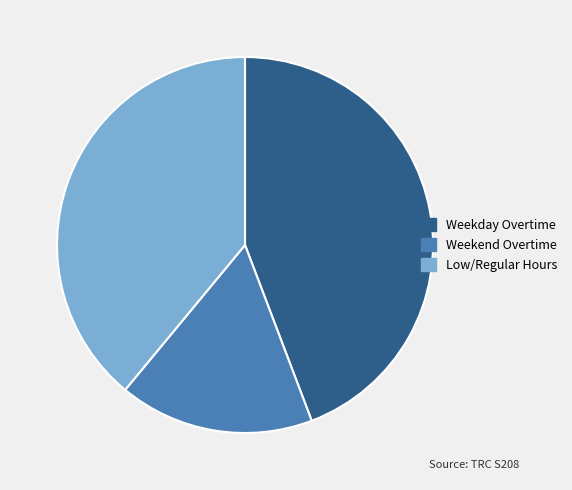

Is there any slice that represents more than half of the pie?

No